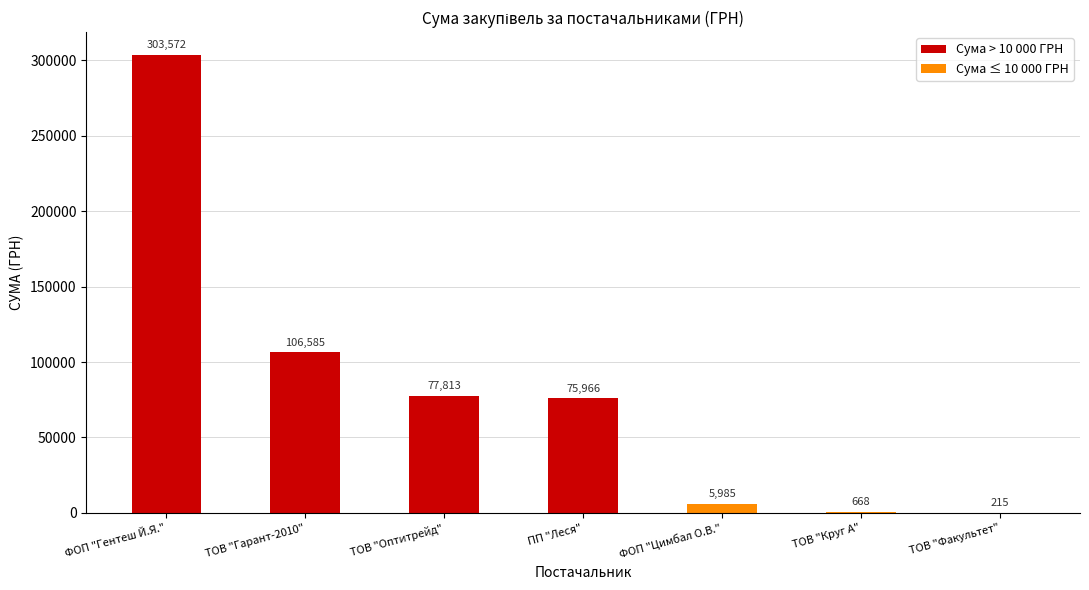

Which has a higher value, ТОВ "Факультет" or ТОВ "Гарант-2010"?

ТОВ "Гарант-2010"